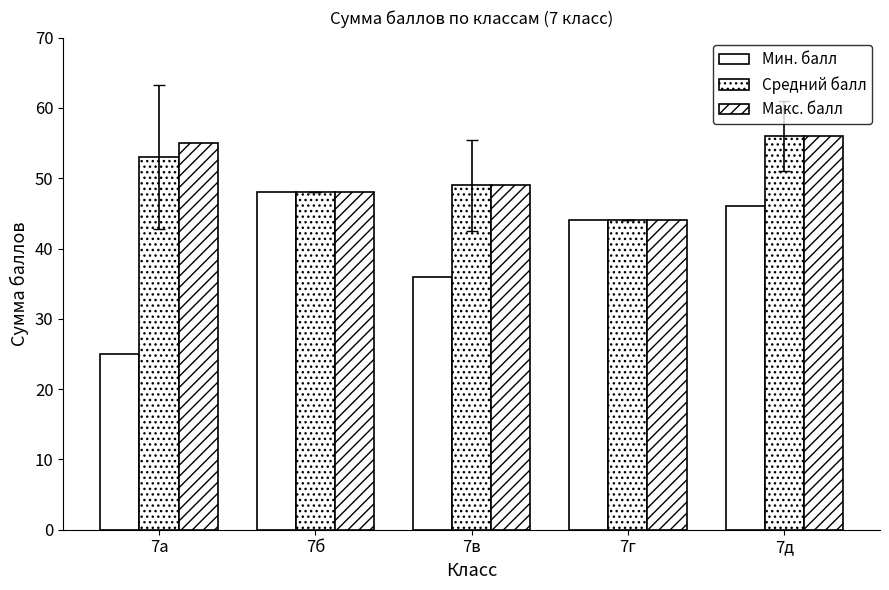

At how many categories does at least one series exceed 33?

5